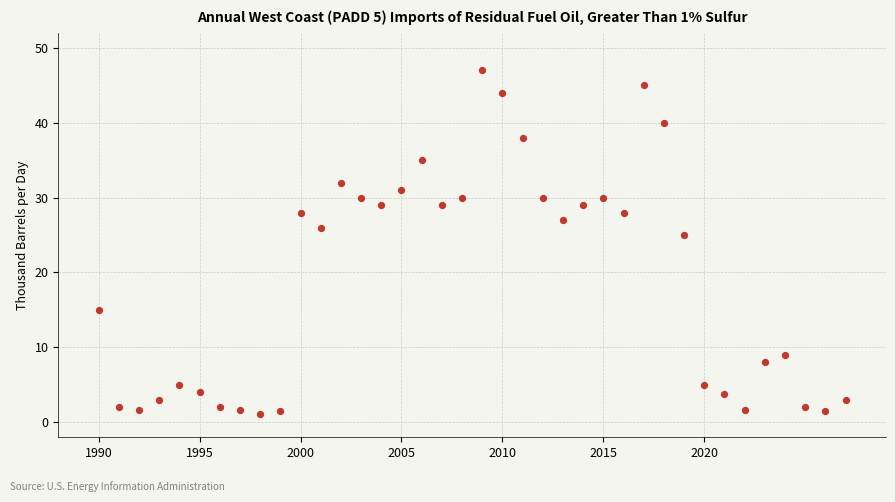

What is the range of Y values (max minus min)?

45.9